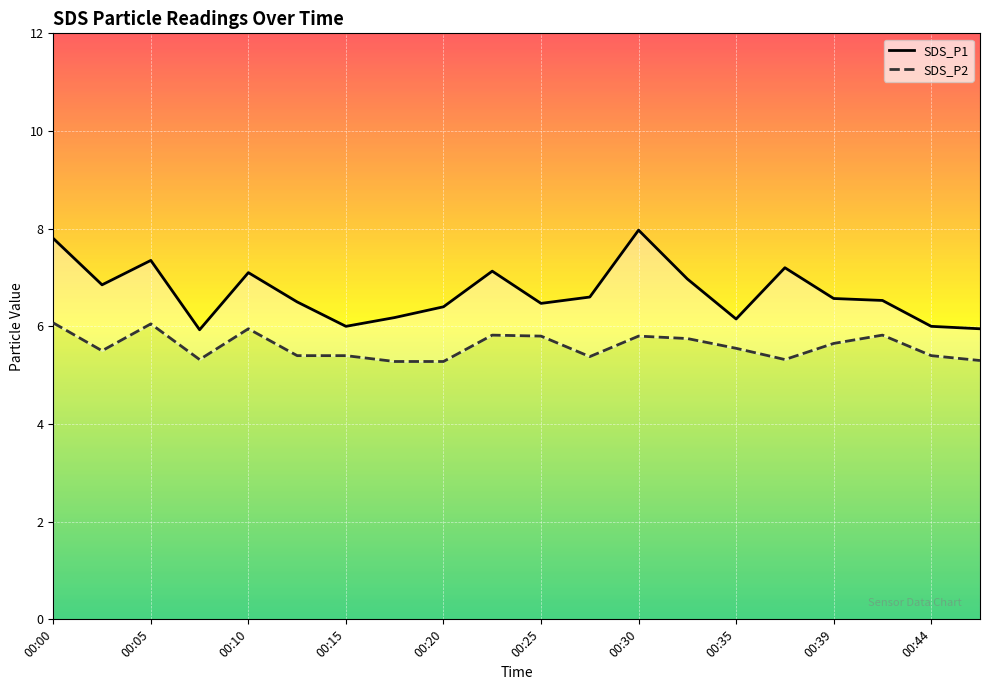

How many interior local valleys does the SDS_P2 series have?

4